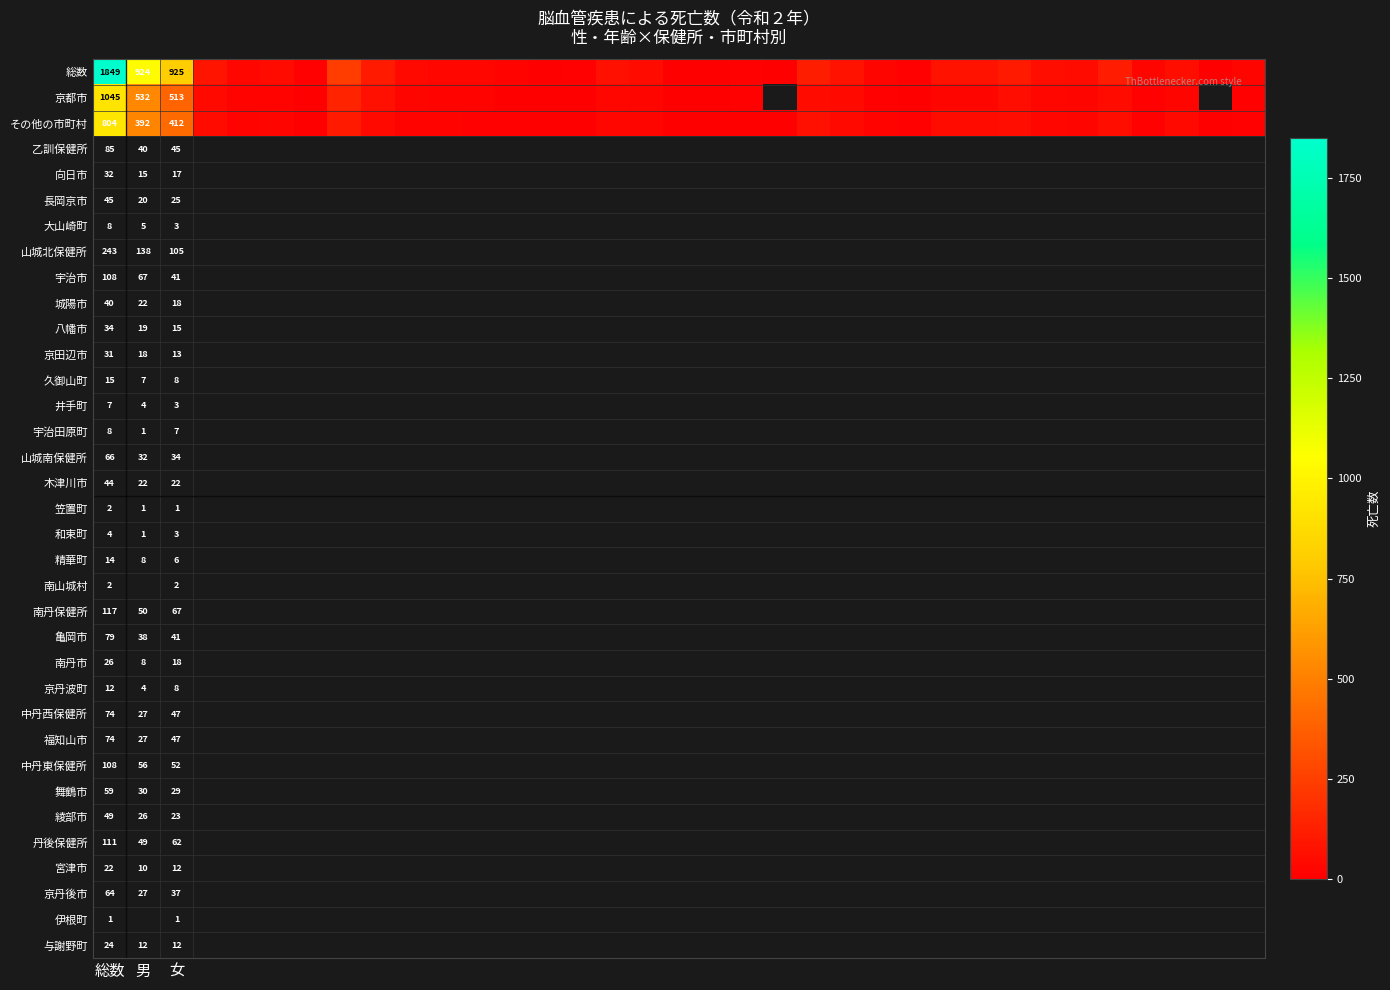

At how many categories does at least one series exceed 876?

2